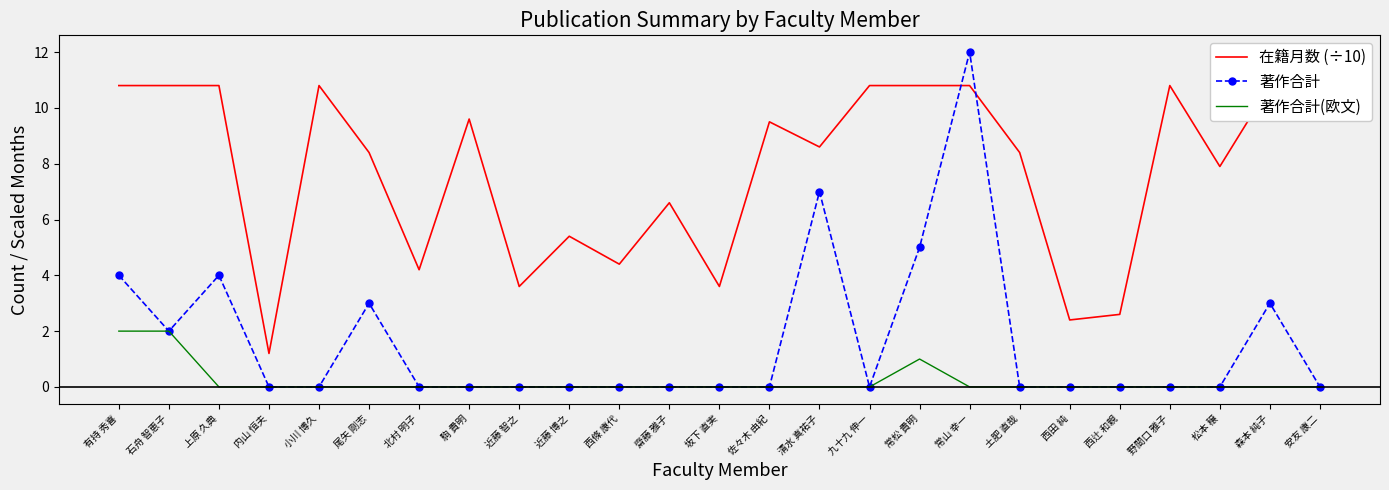

What is the maximum value for 著作合計?

12